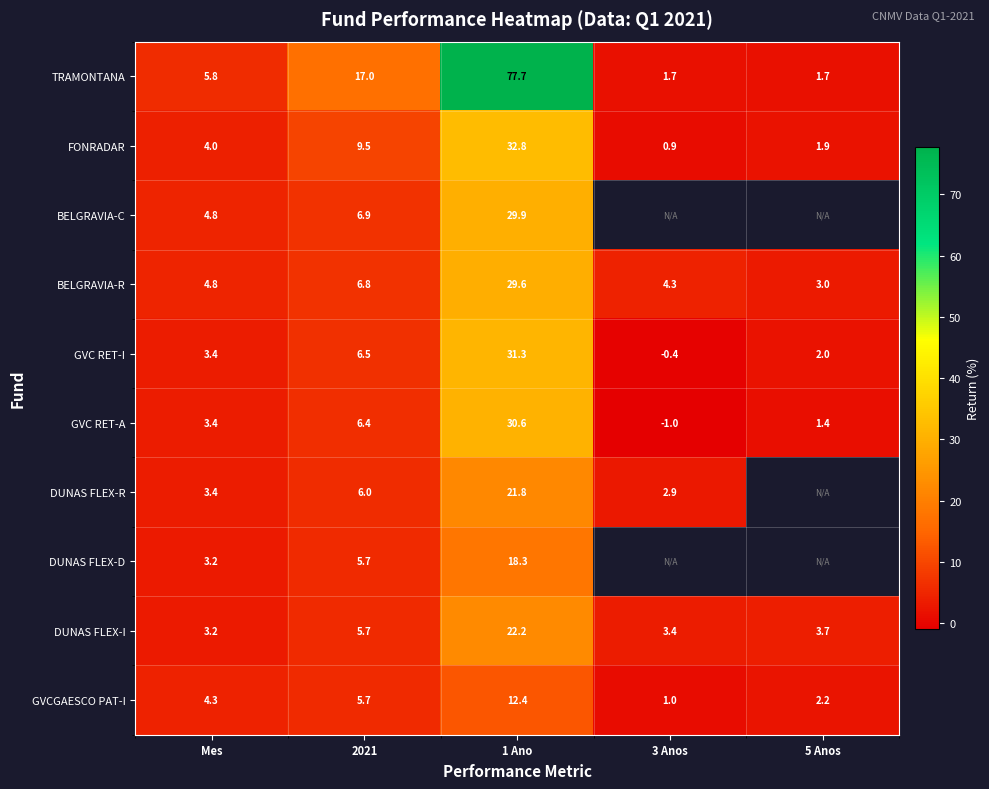

List the labels in order of GVCGAESCO PAT-I value, largest first.

1 Ano, 2021, Mes, 5 Anos, 3 Anos